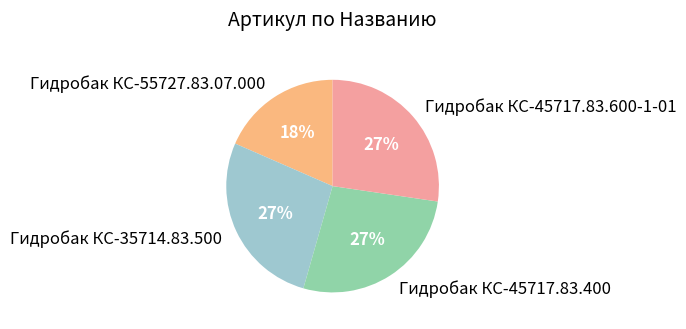

What is the ratio of the value at Гидробак КС-45717.83.600-1-01 to the value at Гидробак КС-35714.83.500?

1.0